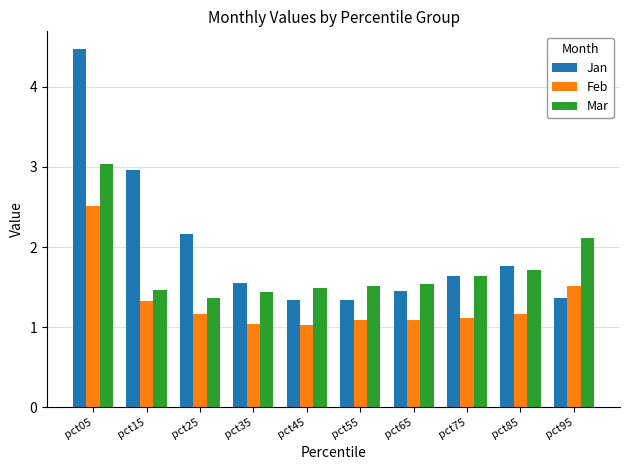

What is the total value across all series at pct55?

3.9